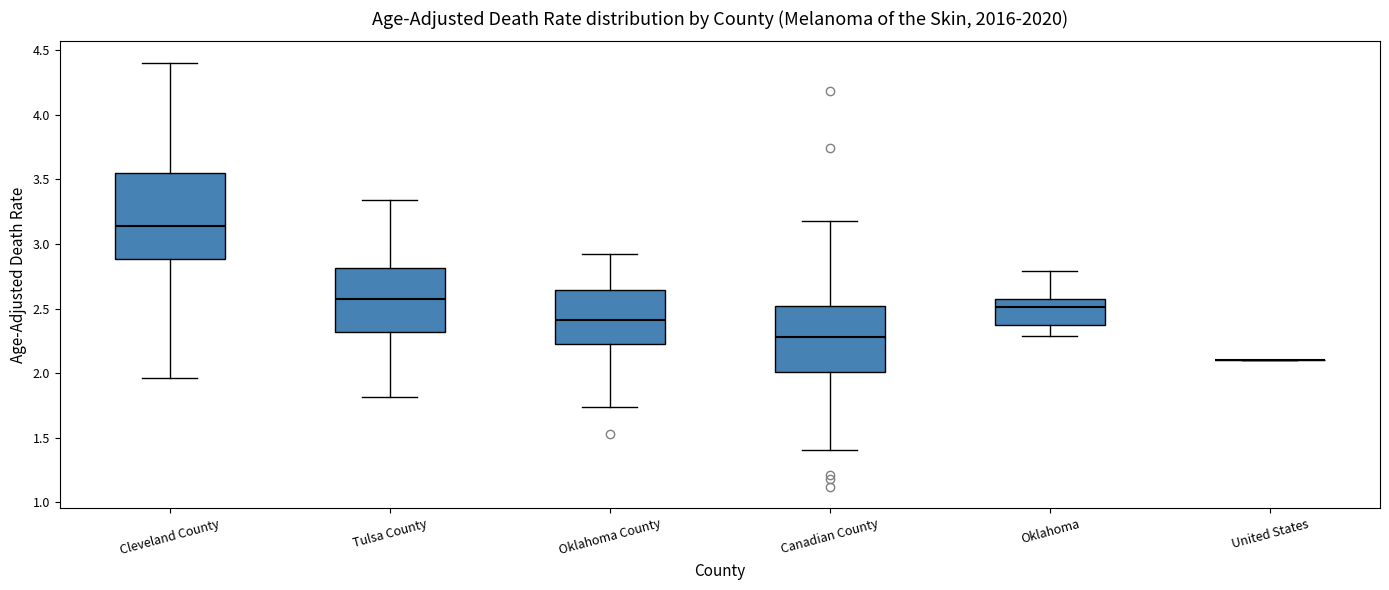

Comparing the boxes themselves (not the whiskers), which one is the tallest?

Cleveland County